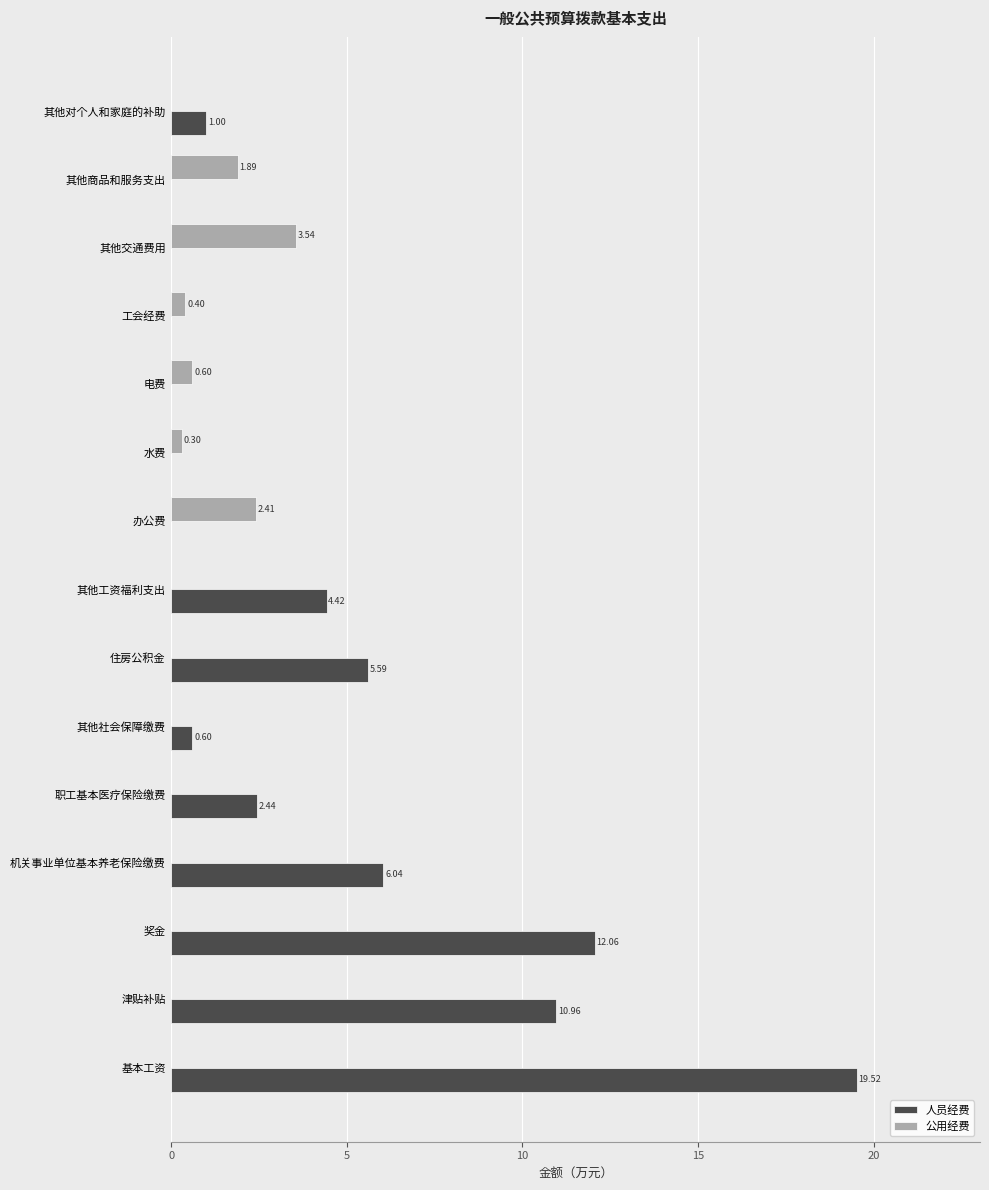

Which series changed the most between 电费 and 其他交通费用?

公用经费